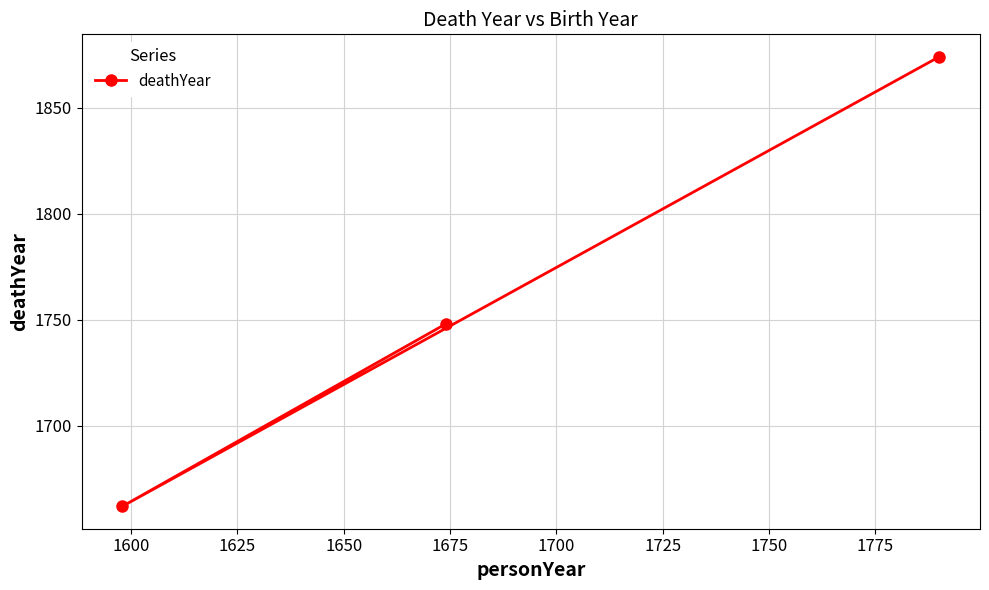

What is the sum of all values?

5284